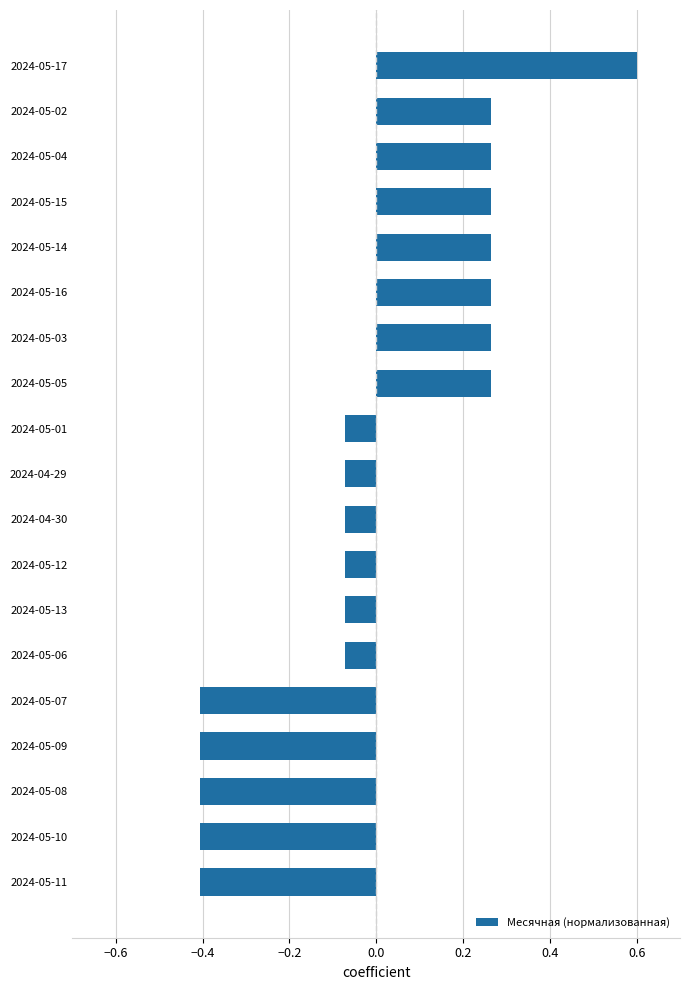

Are the bars horizontal?

Yes